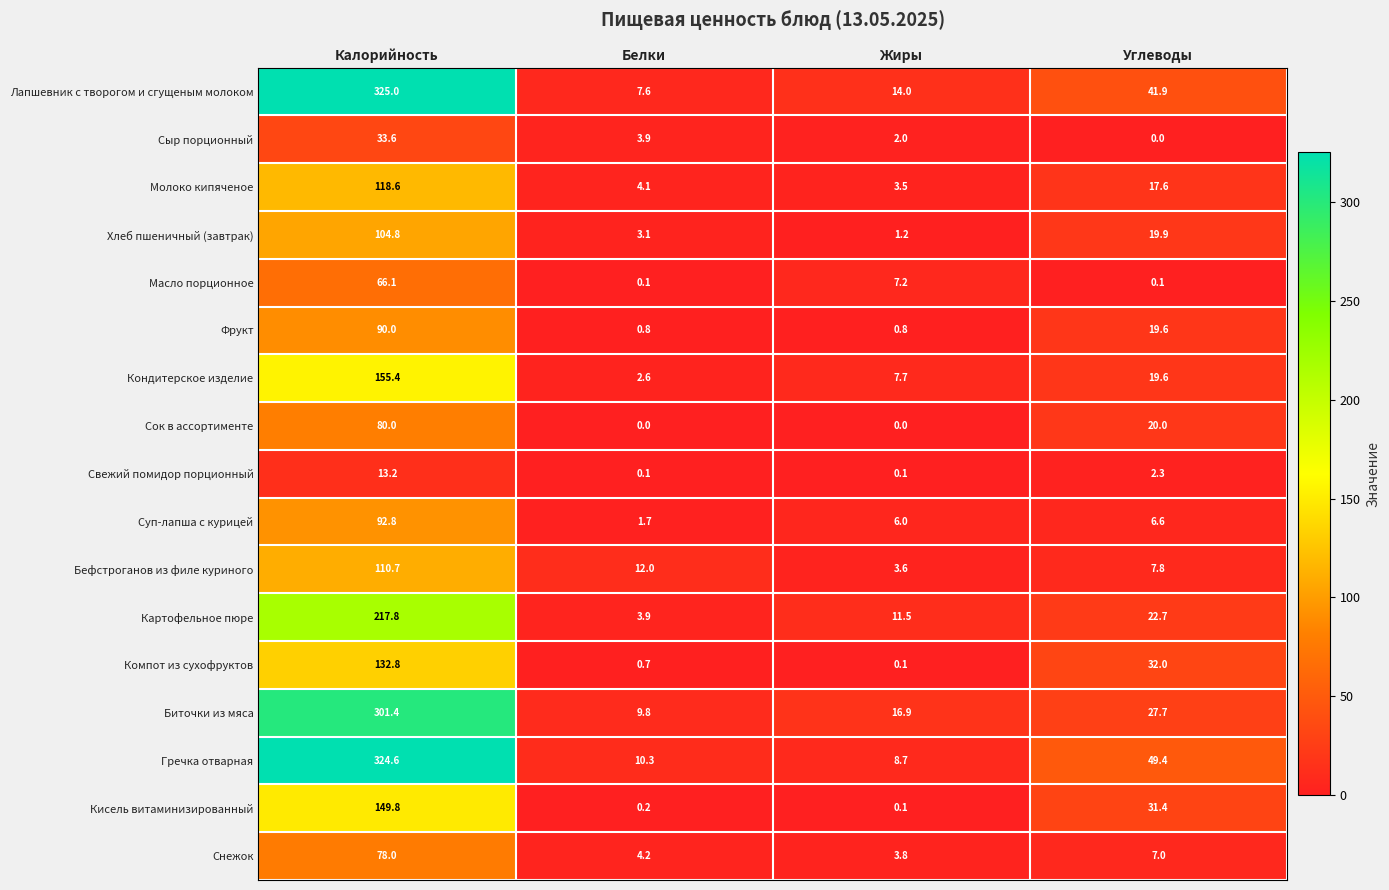

Which series has the largest range (max minus min)?

Лапшевник с творогом и сгущеным молоком